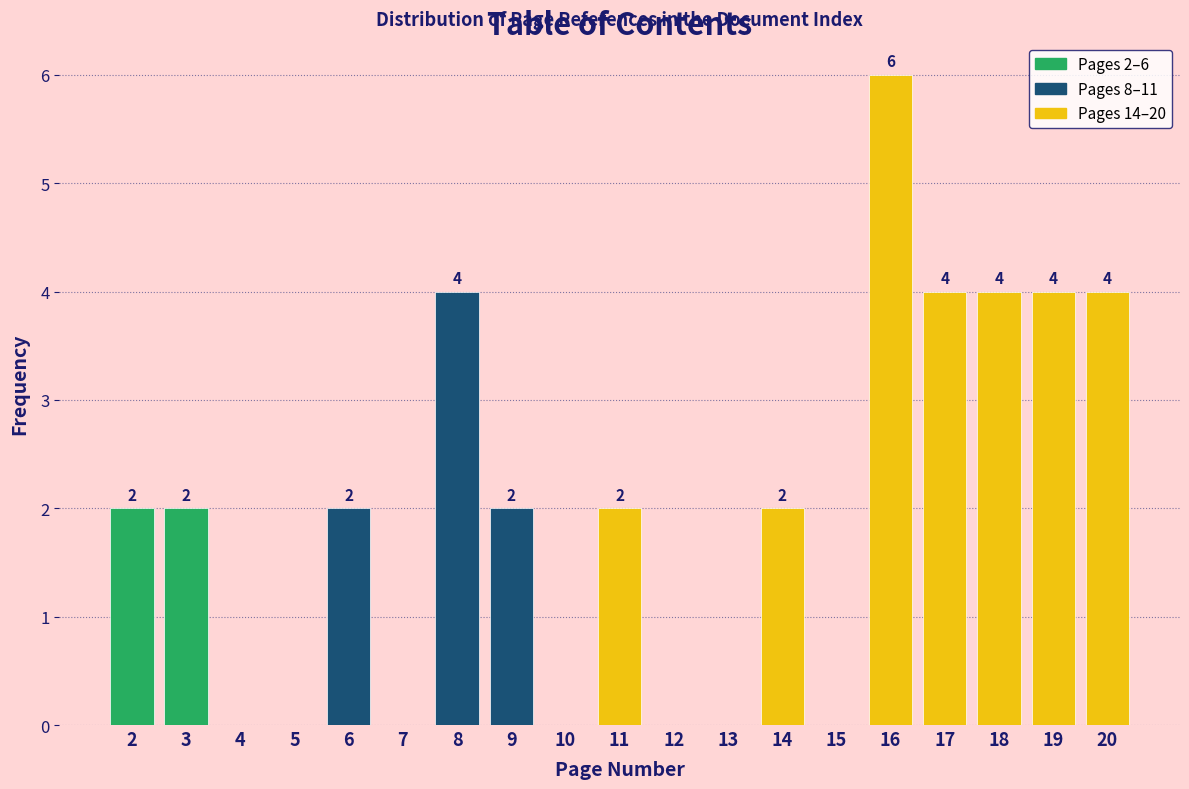

Reading left to right, transcribe all the data shown in this chart.

2=2	3=2	4=0	5=0	6=2	7=0	8=4	9=2	10=0	11=2	12=0	13=0	14=2	15=0	16=6	17=4	18=4	19=4	20=4